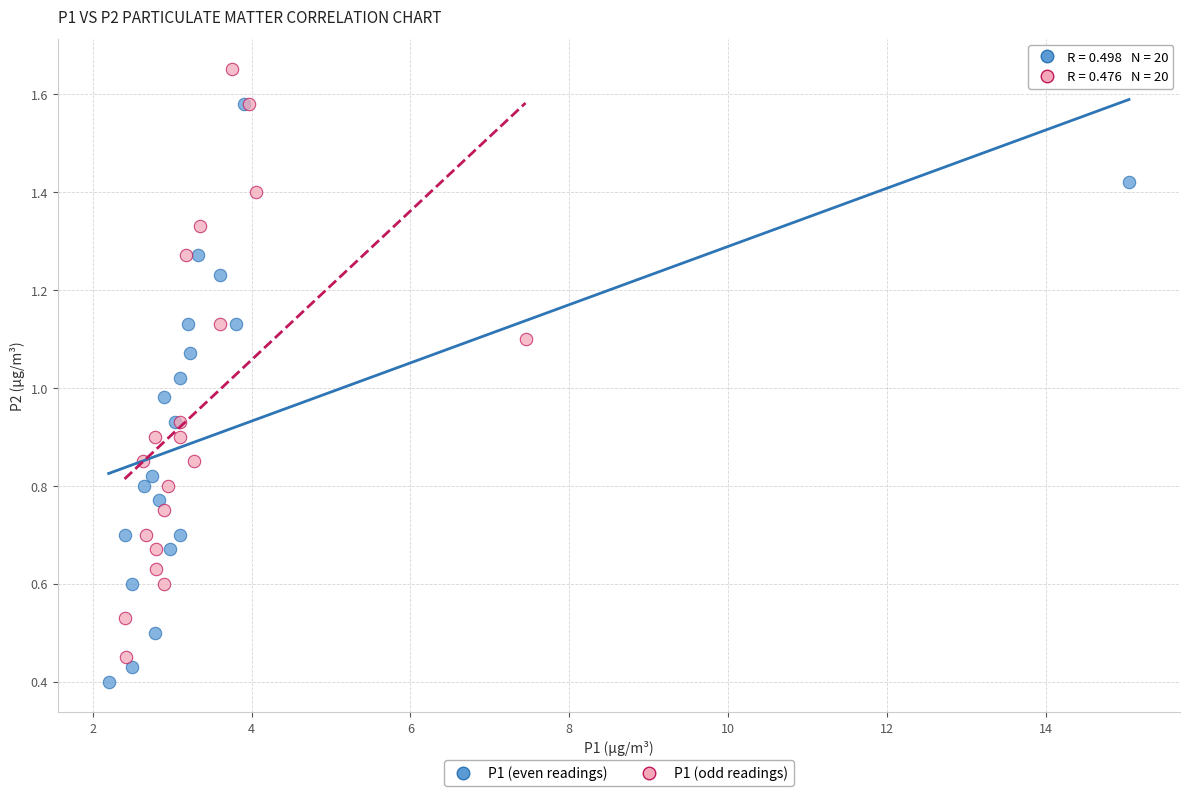

Which series has the widest spread of Y values?

P1 (odd readings)